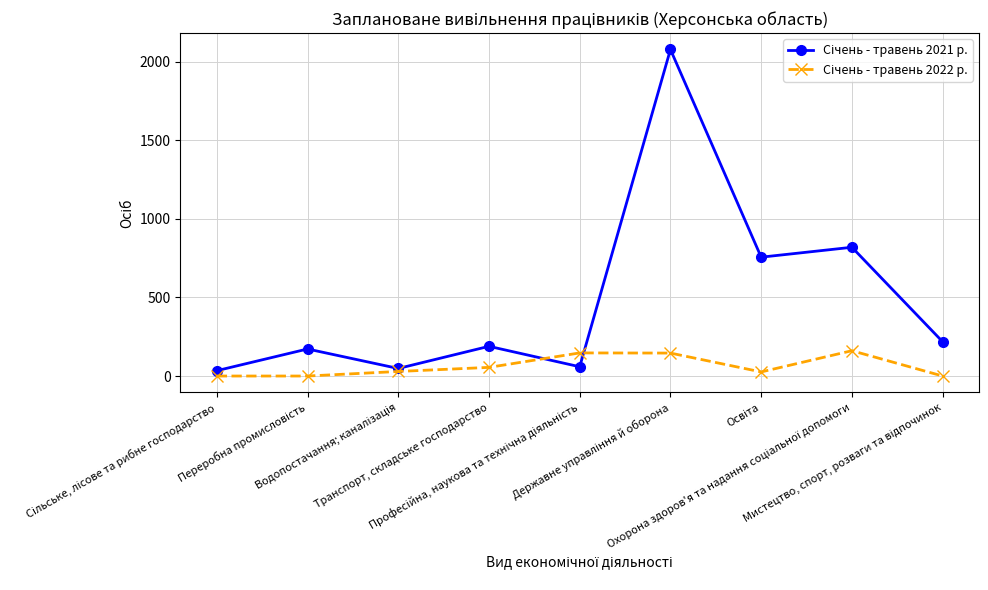

At how many categories does at least one series exceed 288?

3